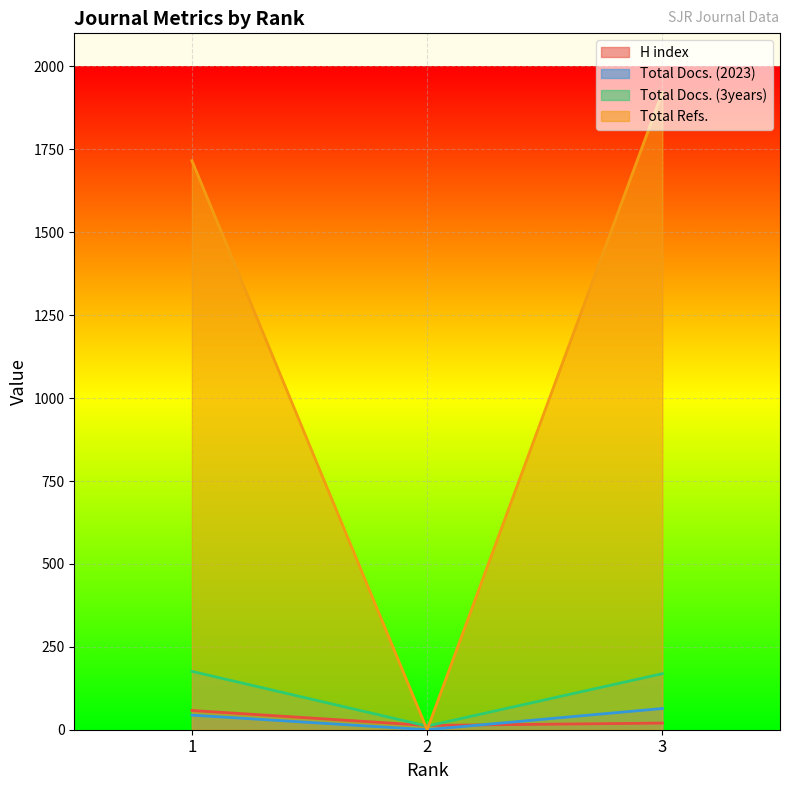

Between 1 and 3, which series saw the biggest shift?

Total Refs.